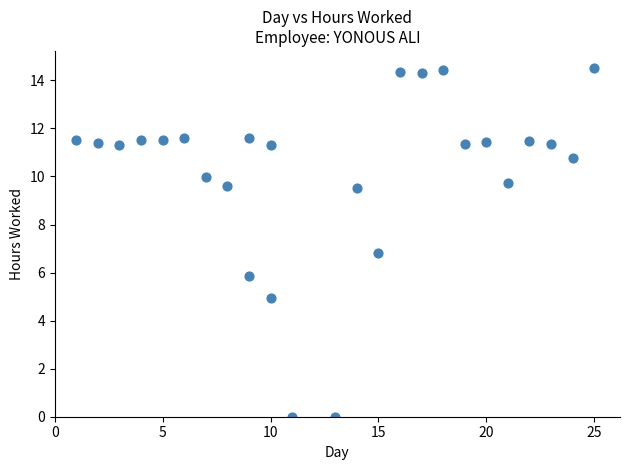

What Y value in the scatter plot is closest to 7?

6.8